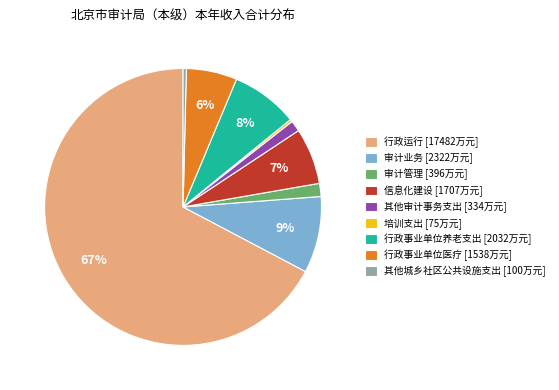

Combined, do 信息化建设 [1707万元] and 审计管理 [396万元] account for over 50%?

No